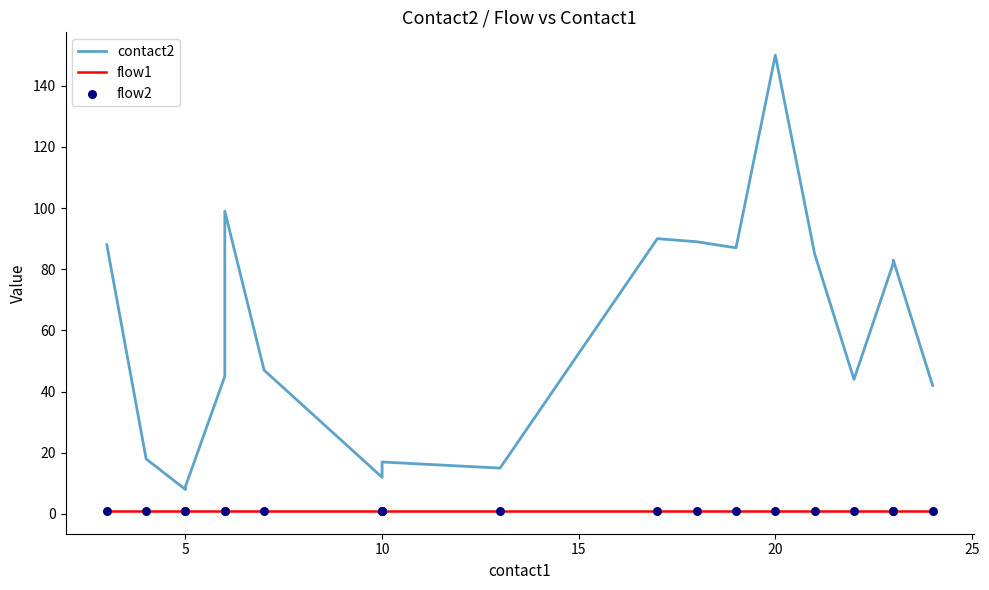

Is the value of flow1 at 12 greater than the value of flow2 at 12?

No